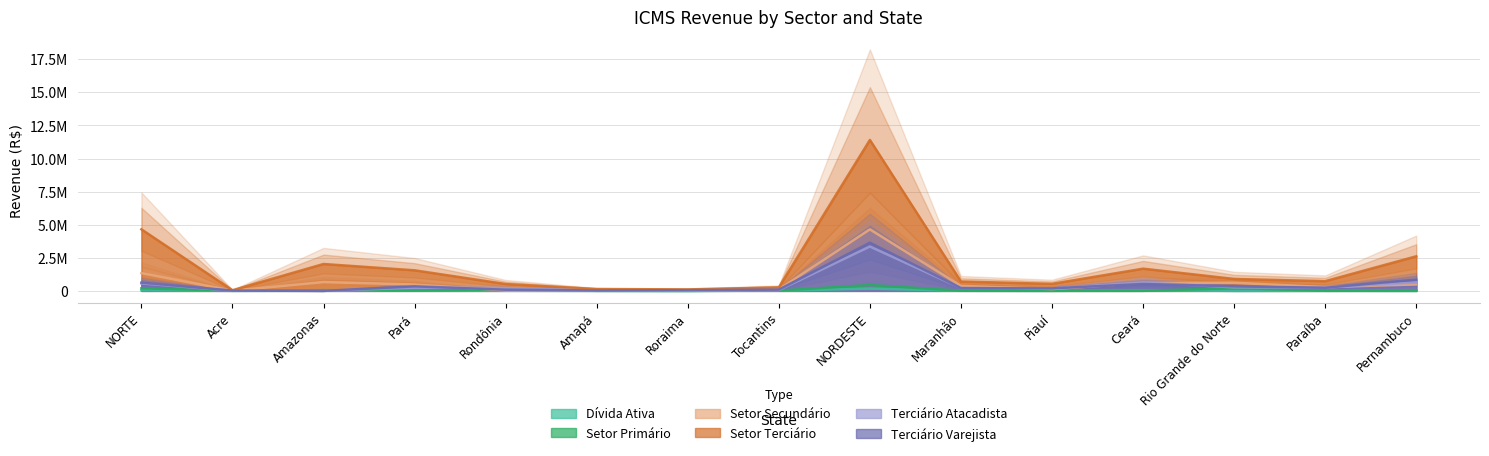

True or false: Setor Terciário and Dívida Ativa intersect in this chart.

False